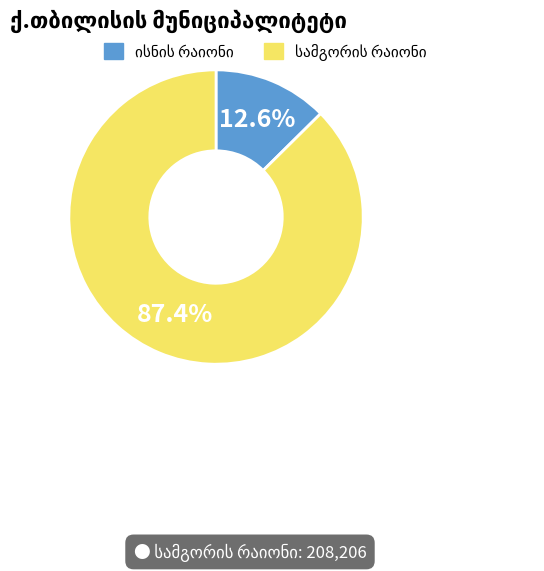

Is there any slice that represents more than half of the pie?

Yes